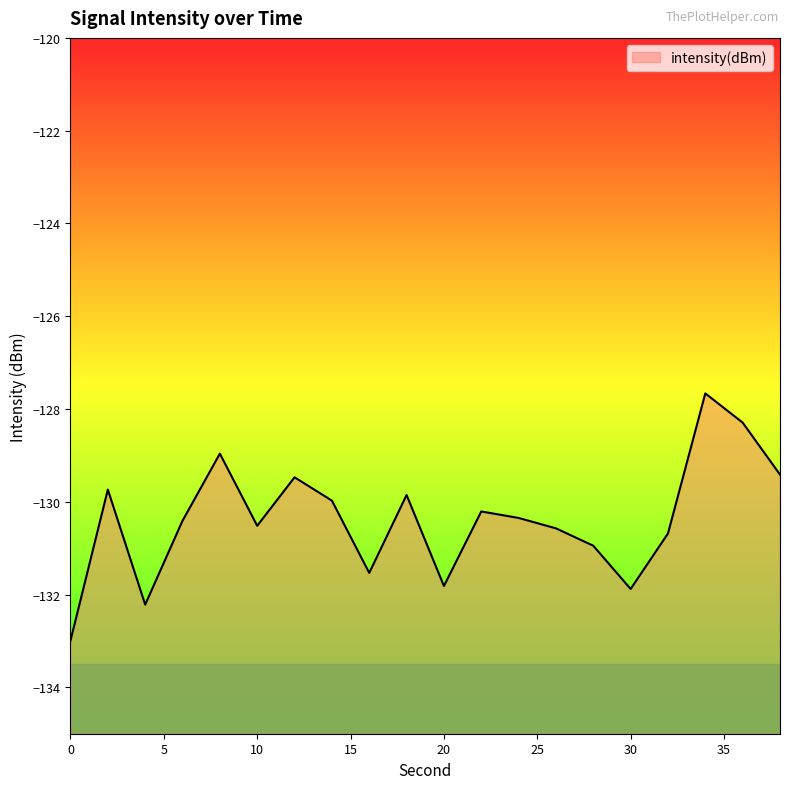

How many series are shown in this chart?

1